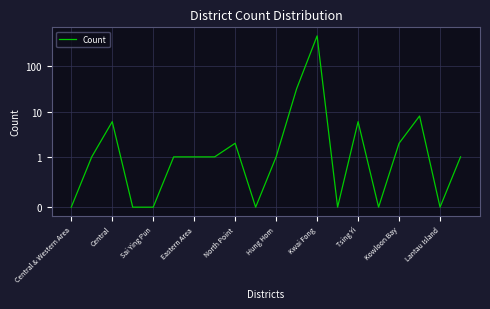

What is the value of the 11th point from the left?

1